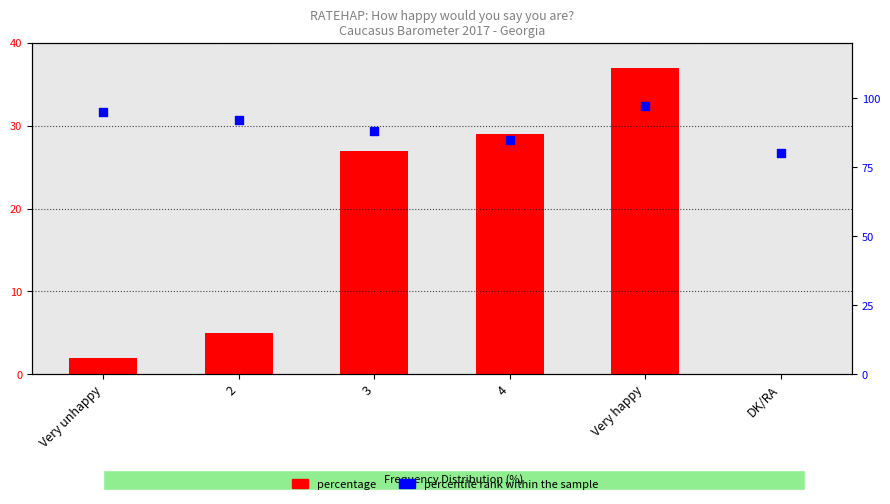

Is the value of percentile rank within the sample at 3 greater than the value of percentage at Very happy?

Yes